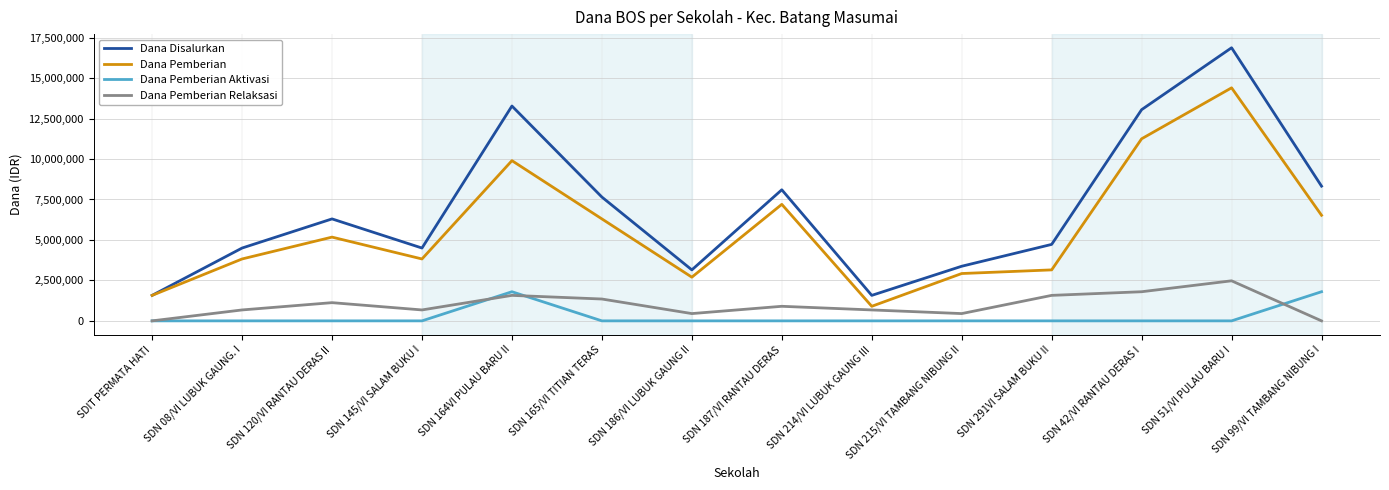

True or false: Dana Disalurkan has a value of 2518562 at SDN 165/VI TITIAN TERAS.

False